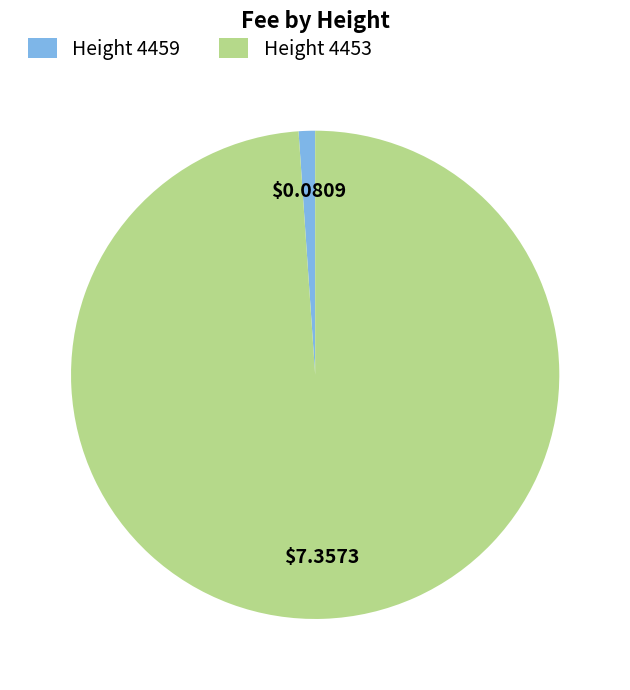

Which slice is the largest?

Height 4453